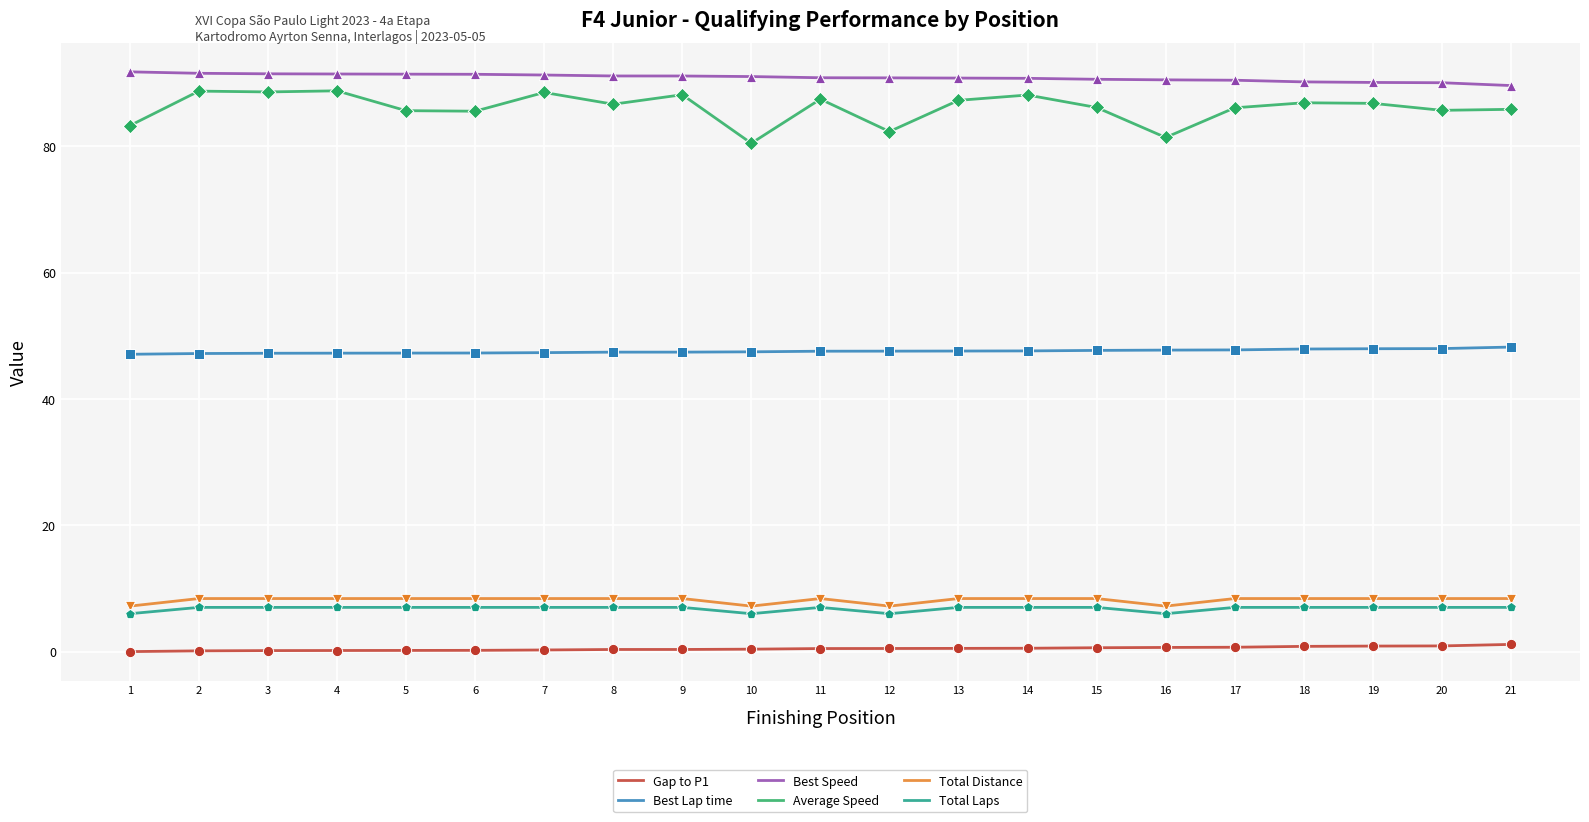

Is the value of Total Laps at 3 greater than the value of Average Speed at 18?

No